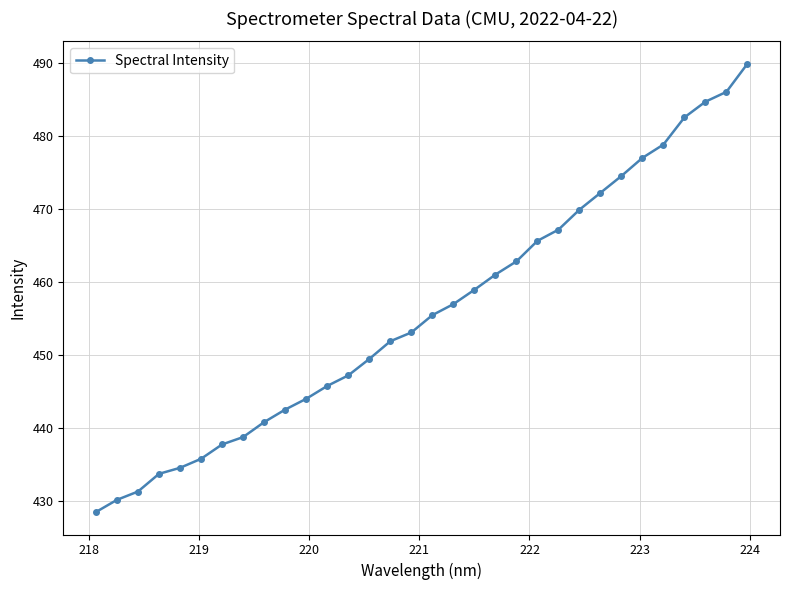

What is the maximum value shown in the chart?

489.9